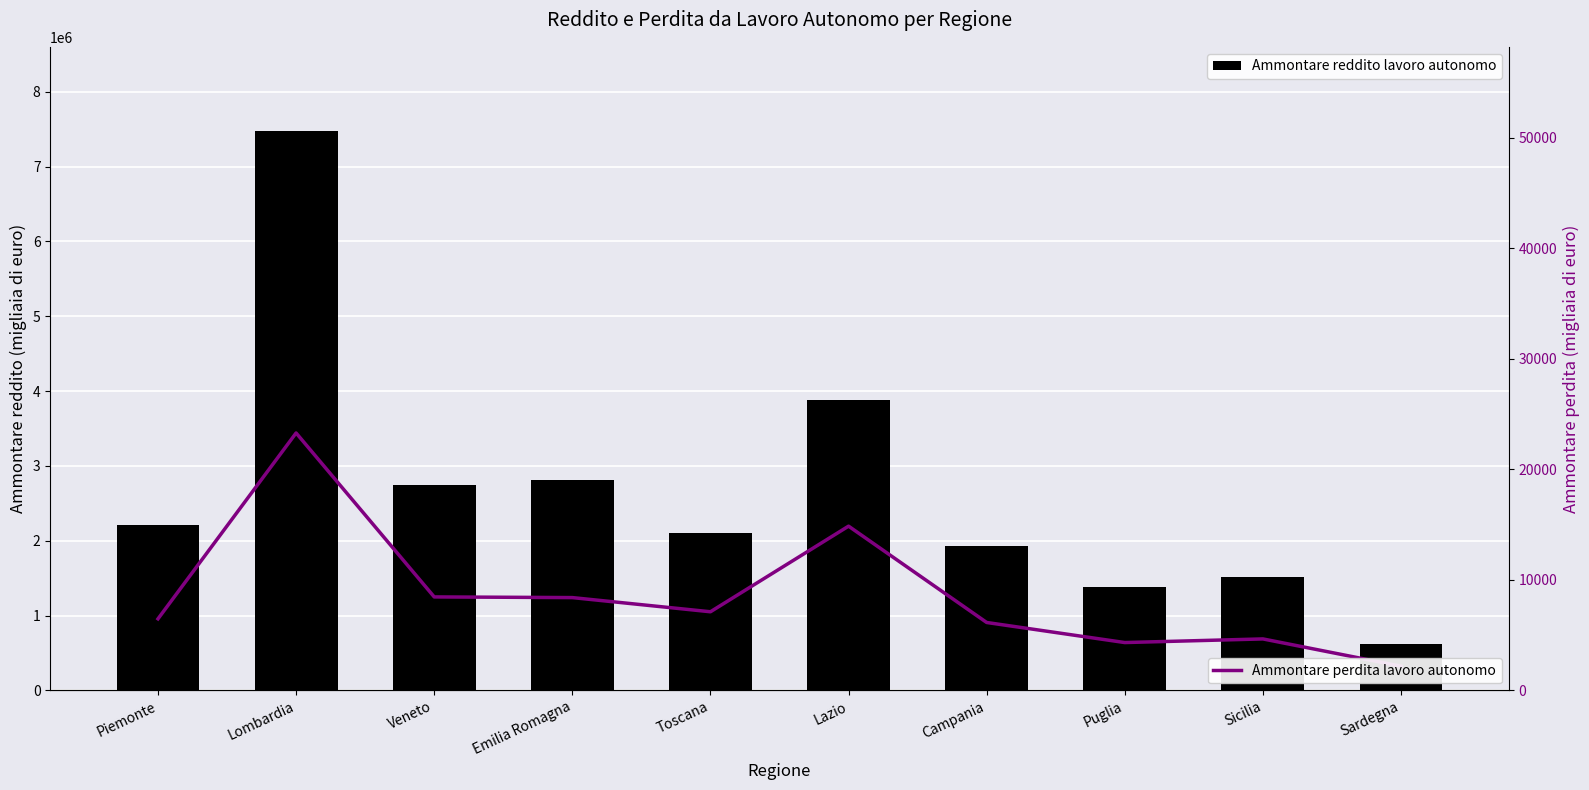

What is the label of the 1st bar from the left?

Piemonte